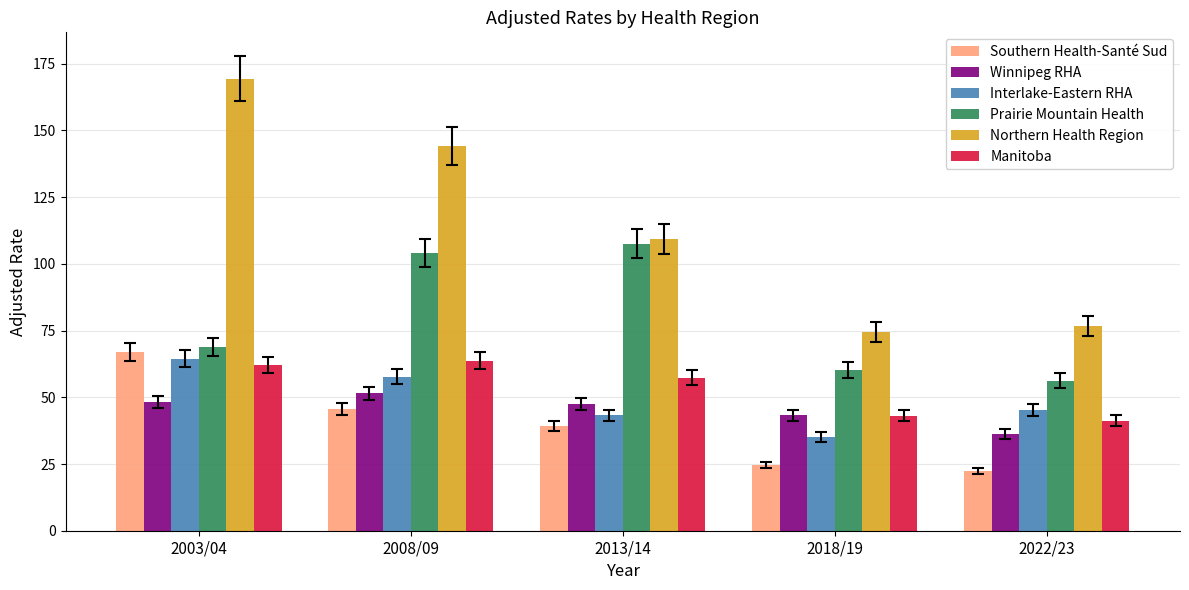

What is the difference between the Manitoba values at 2003/04 and 2022/23?

20.9